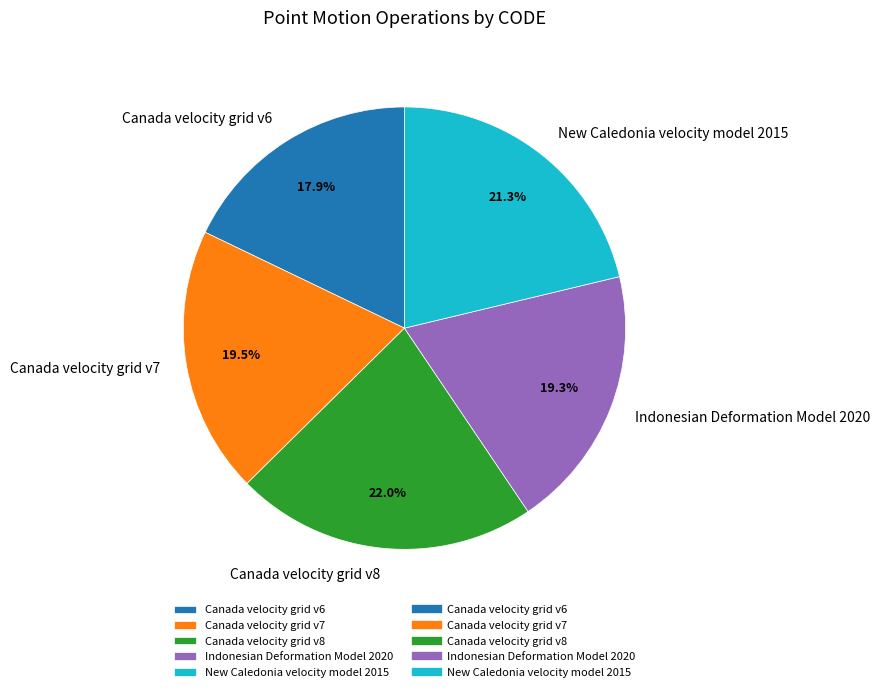

Does Canada velocity grid v7 account for over 50% of the chart?

No